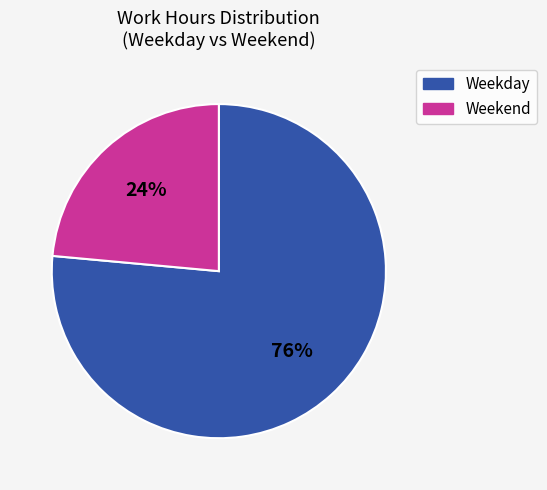

To the nearest percent, what is the average slice percentage?

50%